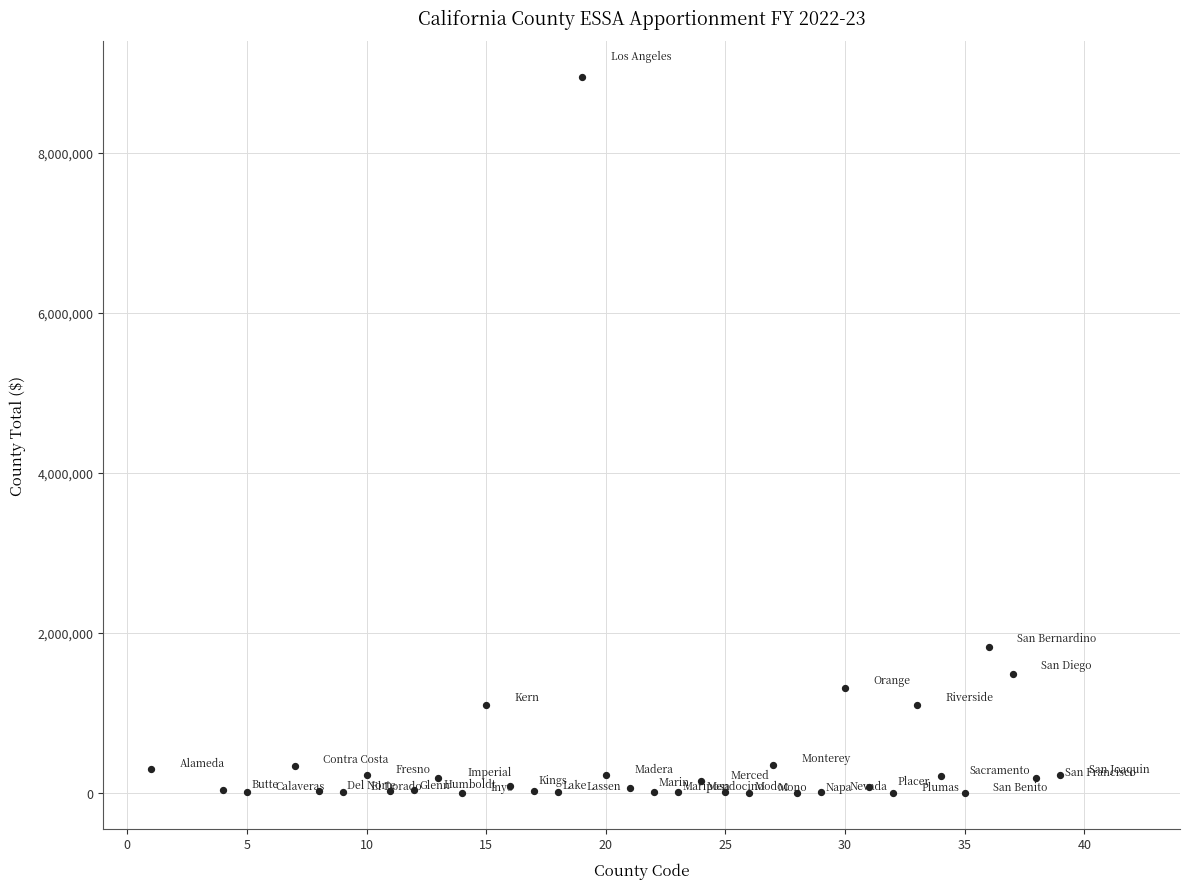

What is the range of X values (max minus min)?

38